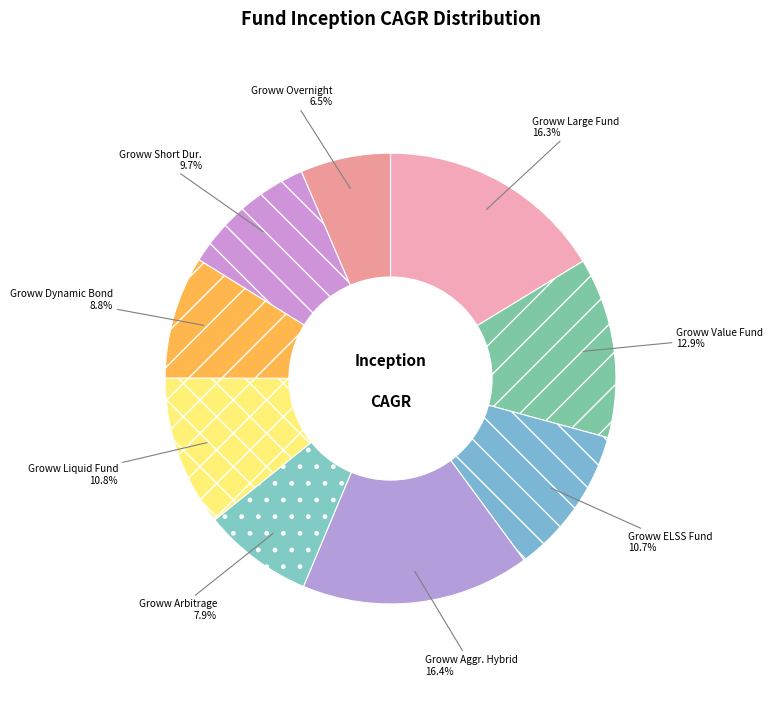

What is the smallest slice in the pie chart?

Groww Overnight